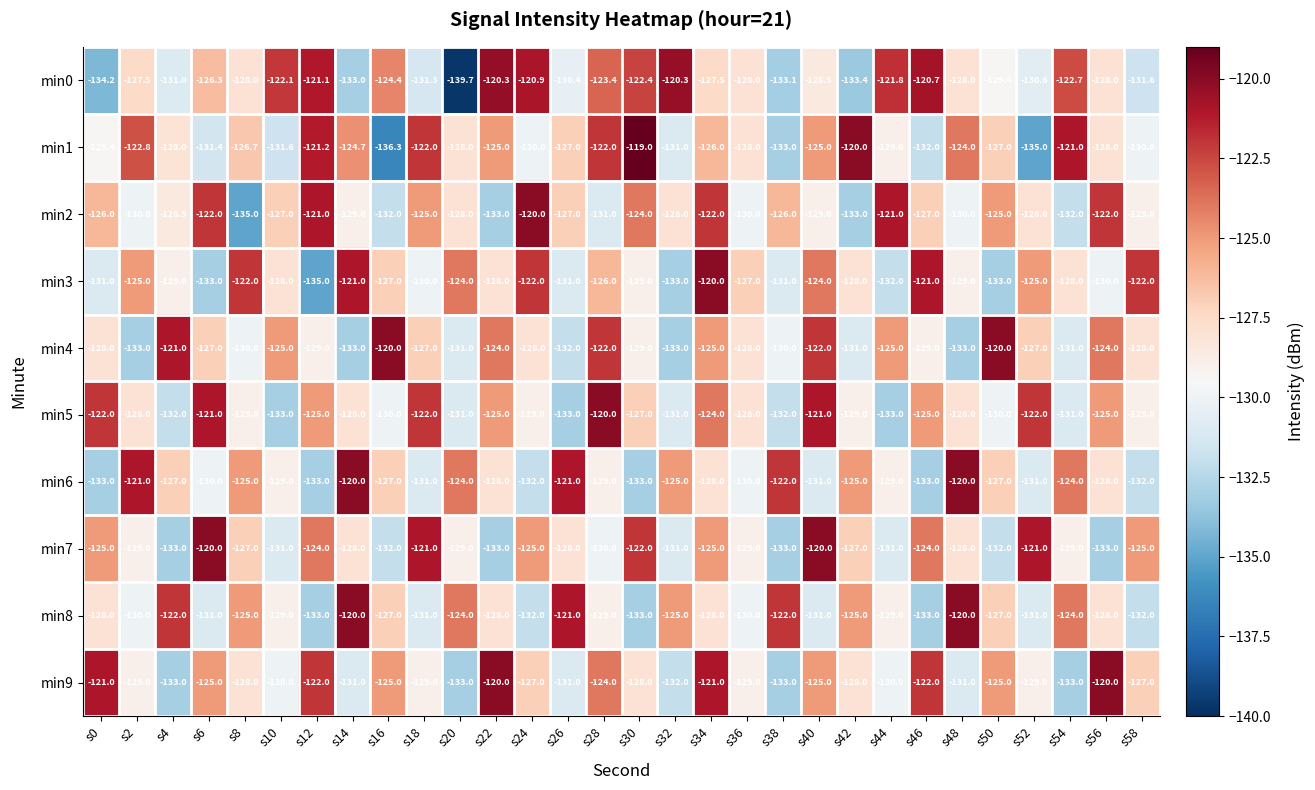

At which label does min5 first exceed -128?

s0